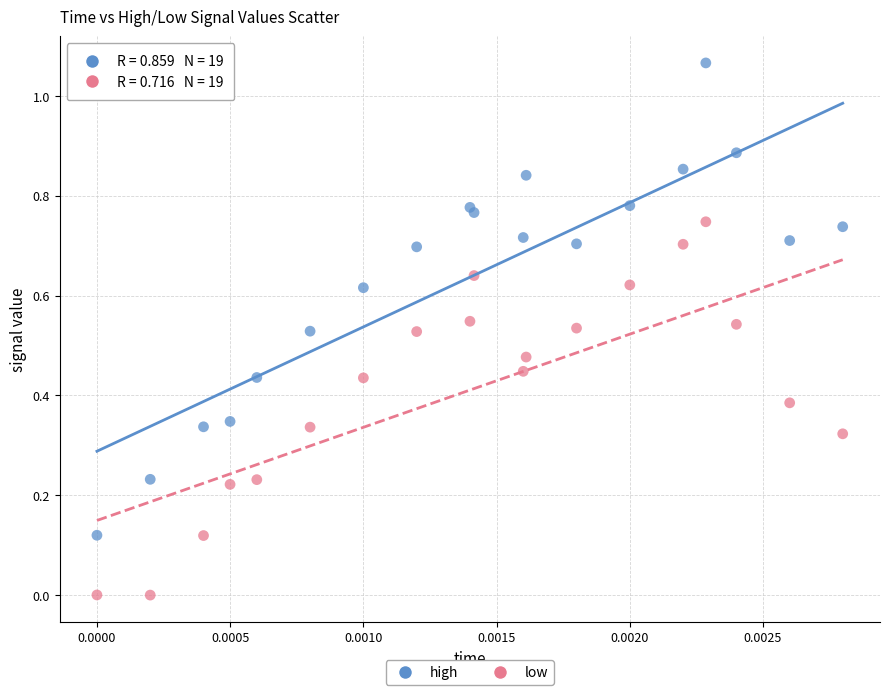

Which series contains the highest Y value?

high